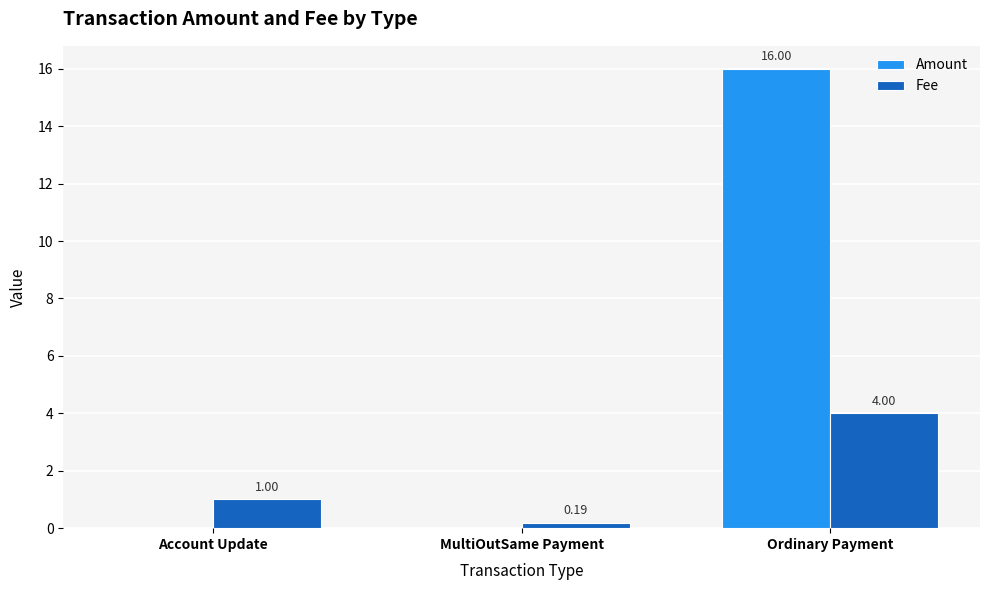

Which series changed the most between Account Update and MultiOutSame Payment?

Fee